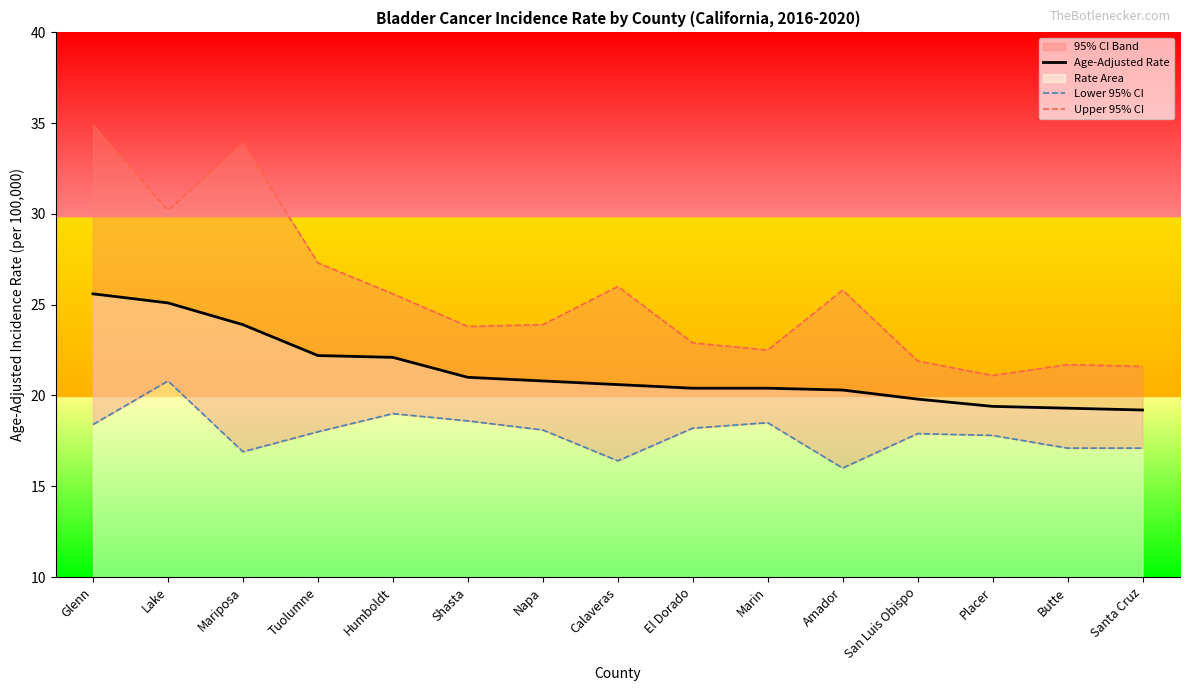

Which category has the lowest value across all series?

Amador